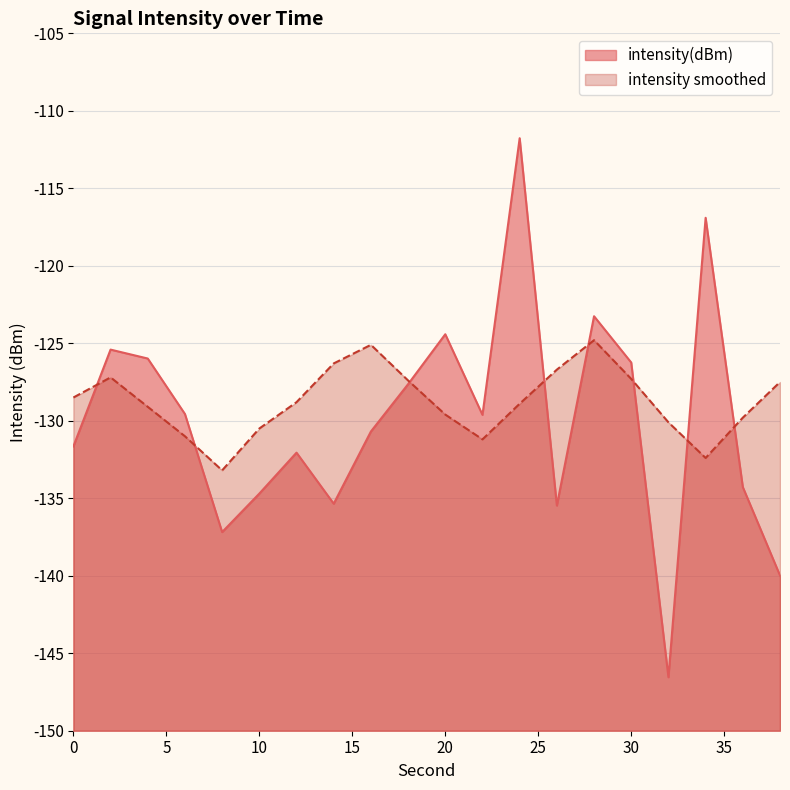

How many values in the intensity_smooth series exceed -128?

8